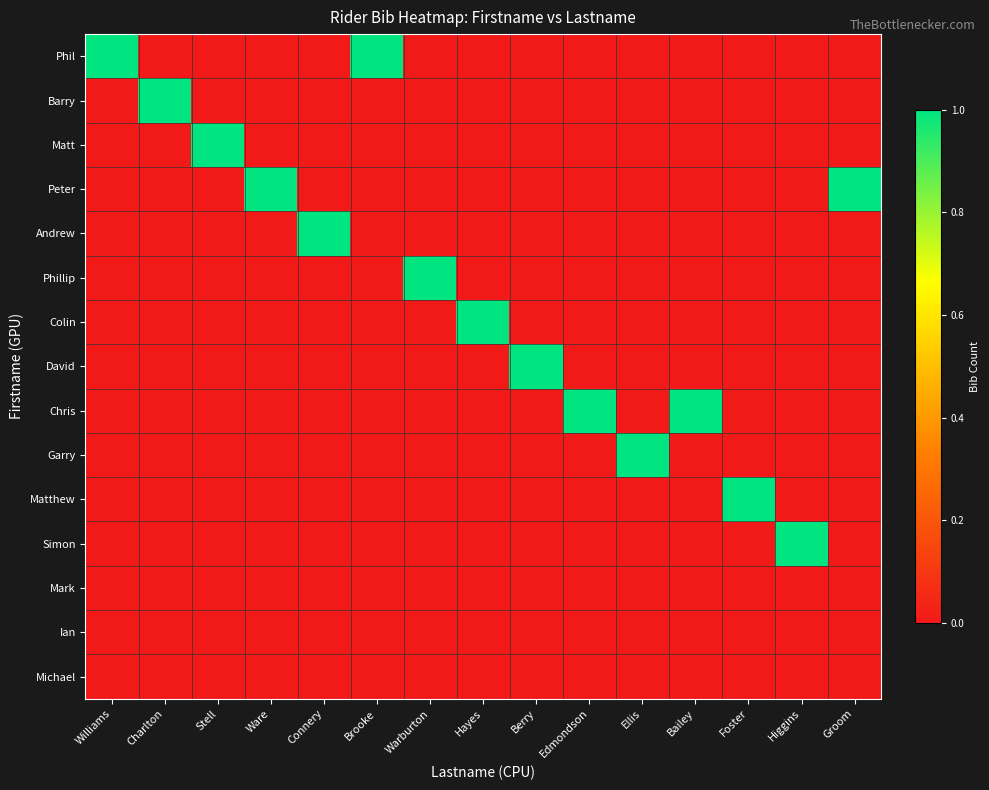

Reading left to right, transcribe all the data shown in this chart.

Phil: Williams=1	Charlton=0	Stell=0	Ware=0	Connery=0	Brooke=1	Warburton=0	Hayes=0	Berry=0	Edmondson=0	Ellis=0	Bailey=0	Foster=0	Higgins=0	Groom=0
Barry: Williams=0	Charlton=1	Stell=0	Ware=0	Connery=0	Brooke=0	Warburton=0	Hayes=0	Berry=0	Edmondson=0	Ellis=0	Bailey=0	Foster=0	Higgins=0	Groom=0
Matt: Williams=0	Charlton=0	Stell=1	Ware=0	Connery=0	Brooke=0	Warburton=0	Hayes=0	Berry=0	Edmondson=0	Ellis=0	Bailey=0	Foster=0	Higgins=0	Groom=0
Peter: Williams=0	Charlton=0	Stell=0	Ware=1	Connery=0	Brooke=0	Warburton=0	Hayes=0	Berry=0	Edmondson=0	Ellis=0	Bailey=0	Foster=0	Higgins=0	Groom=1
Andrew: Williams=0	Charlton=0	Stell=0	Ware=0	Connery=1	Brooke=0	Warburton=0	Hayes=0	Berry=0	Edmondson=0	Ellis=0	Bailey=0	Foster=0	Higgins=0	Groom=0
Phillip: Williams=0	Charlton=0	Stell=0	Ware=0	Connery=0	Brooke=0	Warburton=1	Hayes=0	Berry=0	Edmondson=0	Ellis=0	Bailey=0	Foster=0	Higgins=0	Groom=0
Colin: Williams=0	Charlton=0	Stell=0	Ware=0	Connery=0	Brooke=0	Warburton=0	Hayes=1	Berry=0	Edmondson=0	Ellis=0	Bailey=0	Foster=0	Higgins=0	Groom=0
David: Williams=0	Charlton=0	Stell=0	Ware=0	Connery=0	Brooke=0	Warburton=0	Hayes=0	Berry=1	Edmondson=0	Ellis=0	Bailey=0	Foster=0	Higgins=0	Groom=0
Chris: Williams=0	Charlton=0	Stell=0	Ware=0	Connery=0	Brooke=0	Warburton=0	Hayes=0	Berry=0	Edmondson=1	Ellis=0	Bailey=1	Foster=0	Higgins=0	Groom=0
Garry: Williams=0	Charlton=0	Stell=0	Ware=0	Connery=0	Brooke=0	Warburton=0	Hayes=0	Berry=0	Edmondson=0	Ellis=1	Bailey=0	Foster=0	Higgins=0	Groom=0
Matthew: Williams=0	Charlton=0	Stell=0	Ware=0	Connery=0	Brooke=0	Warburton=0	Hayes=0	Berry=0	Edmondson=0	Ellis=0	Bailey=0	Foster=1	Higgins=0	Groom=0
Simon: Williams=0	Charlton=0	Stell=0	Ware=0	Connery=0	Brooke=0	Warburton=0	Hayes=0	Berry=0	Edmondson=0	Ellis=0	Bailey=0	Foster=0	Higgins=1	Groom=0
Mark: Williams=0	Charlton=0	Stell=0	Ware=0	Connery=0	Brooke=0	Warburton=0	Hayes=0	Berry=0	Edmondson=0	Ellis=0	Bailey=0	Foster=0	Higgins=0	Groom=0
Ian: Williams=0	Charlton=0	Stell=0	Ware=0	Connery=0	Brooke=0	Warburton=0	Hayes=0	Berry=0	Edmondson=0	Ellis=0	Bailey=0	Foster=0	Higgins=0	Groom=0
Michael: Williams=0	Charlton=0	Stell=0	Ware=0	Connery=0	Brooke=0	Warburton=0	Hayes=0	Berry=0	Edmondson=0	Ellis=0	Bailey=0	Foster=0	Higgins=0	Groom=0